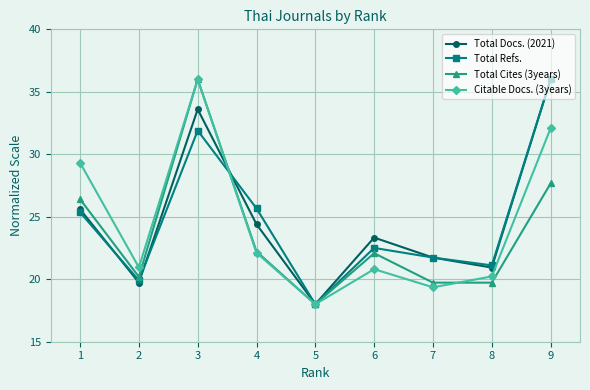

Between 2 and 5, which series saw the biggest shift?

Citable Docs. (3years)